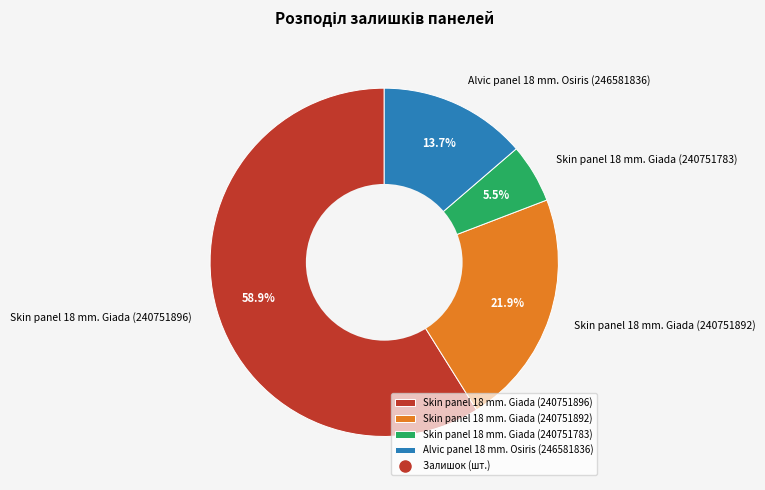

Rank the categories by value from highest to lowest.

Skin panel 18 mm. Giada (240751896), Skin panel 18 mm. Giada (240751892), Alvic panel 18 mm. Osiris (246581836), Skin panel 18 mm. Giada (240751783)